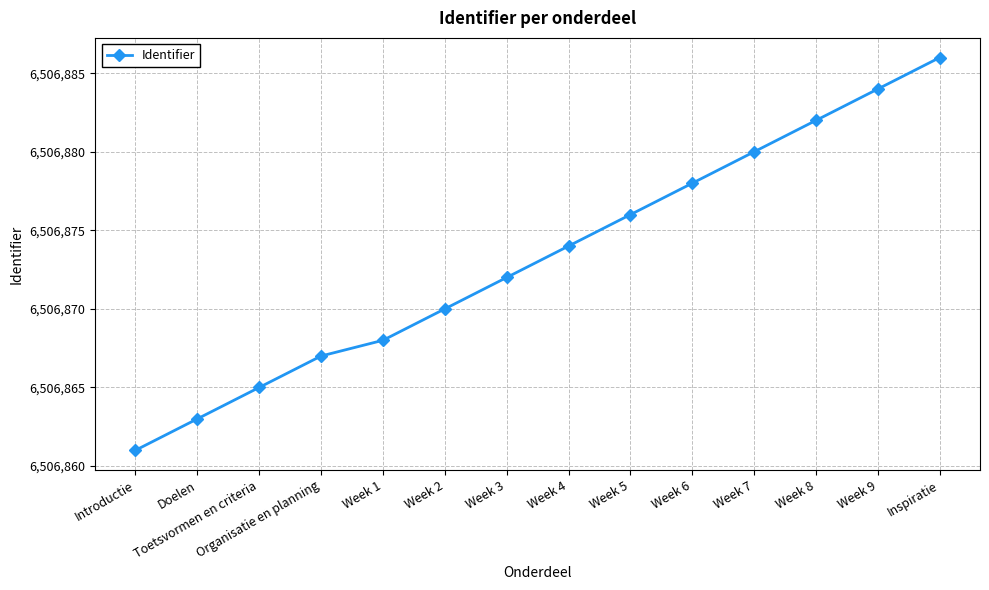

Reading left to right, transcribe all the data shown in this chart.

Introductie=6506861	Doelen=6506863	Toetsvormen en criteria=6506865	Organisatie en planning=6506867	Week 1=6506868	Week 2=6506870	Week 3=6506872	Week 4=6506874	Week 5=6506876	Week 6=6506878	Week 7=6506880	Week 8=6506882	Week 9=6506884	Inspiratie=6506886